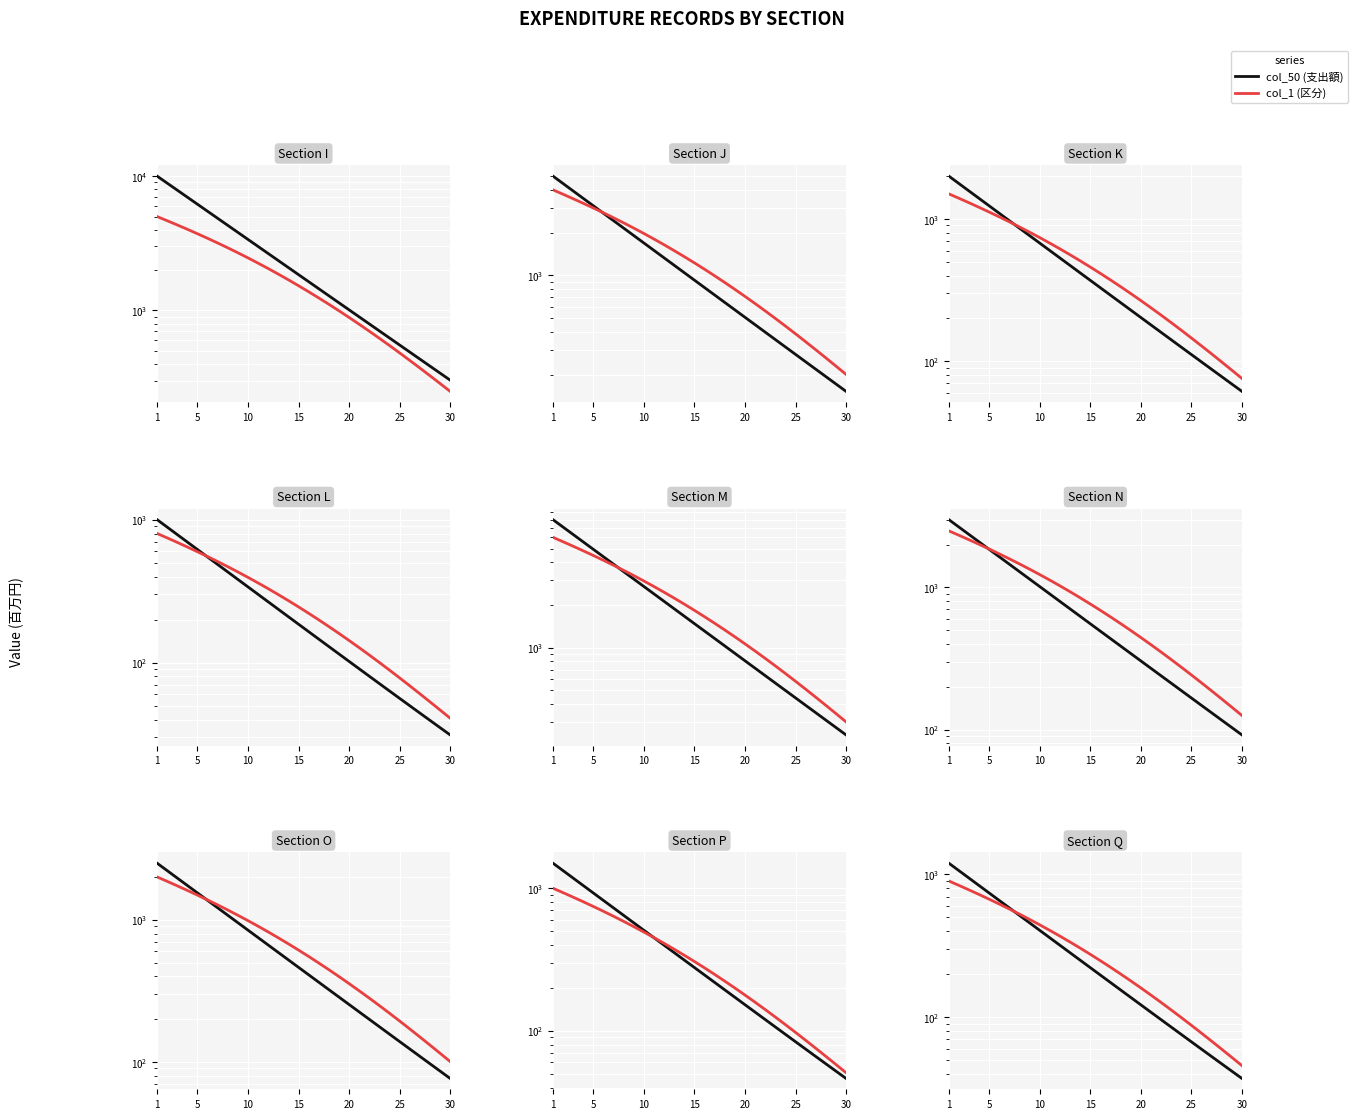

Which series has the largest total across all categories?

col_50